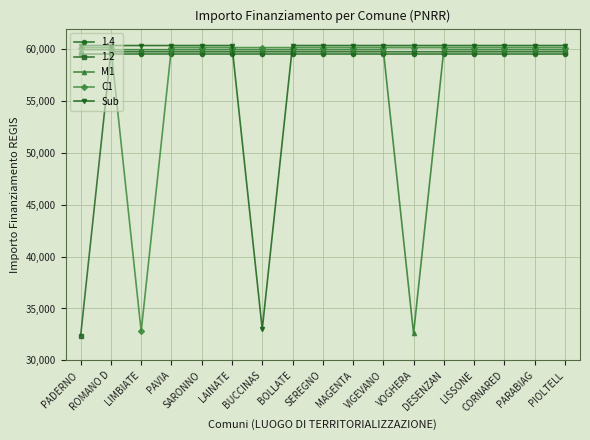

In Sub, how many points are lower than both neighbors (excluding endpoints)?

1